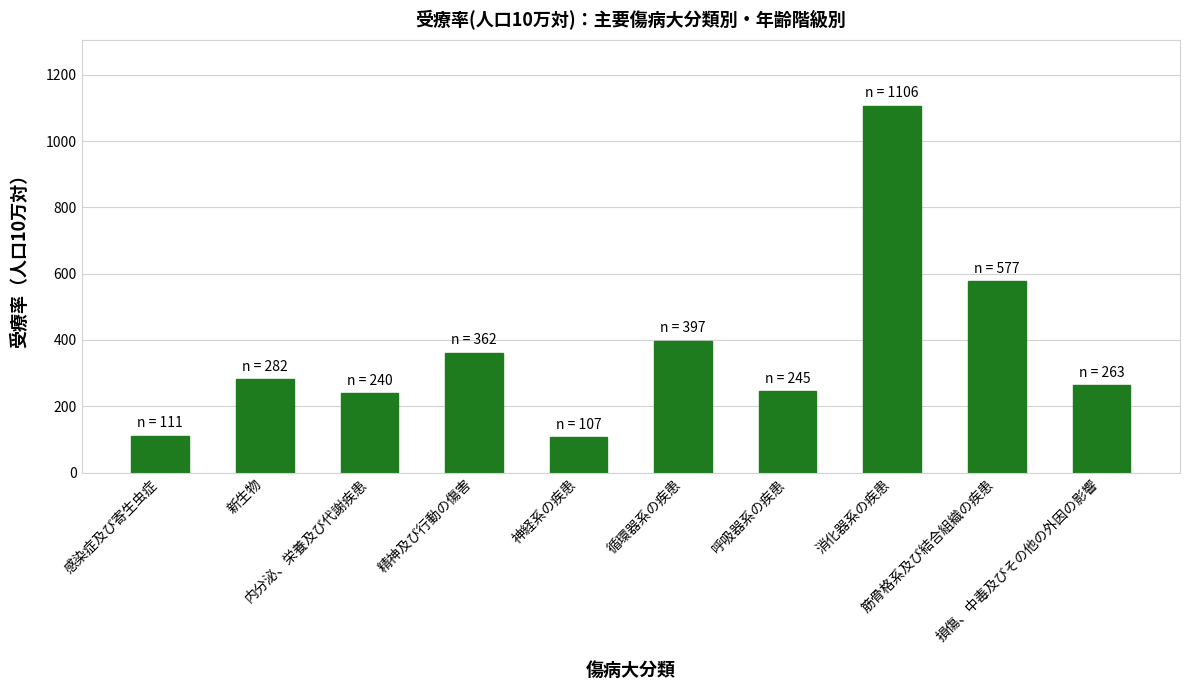

What is the average value?

369